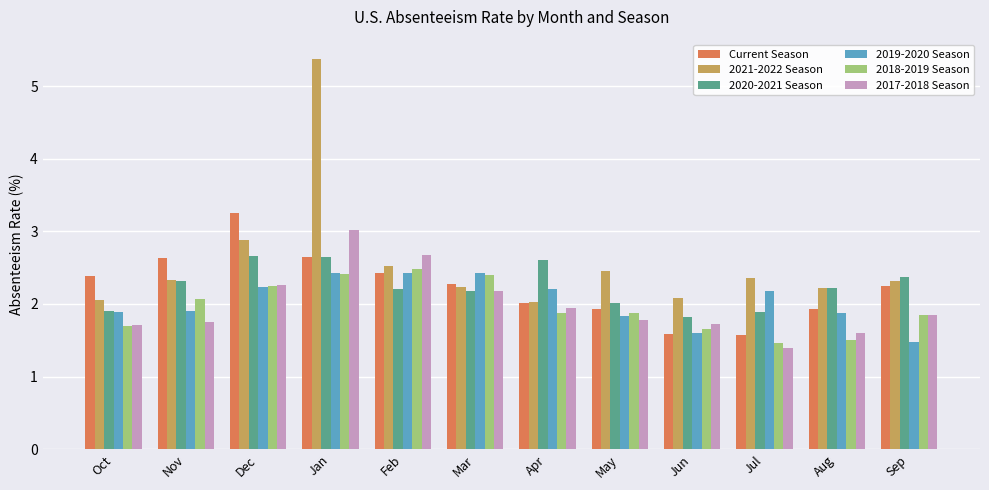

Between Nov and Sep, which series saw the biggest shift?

2019-2020 Season